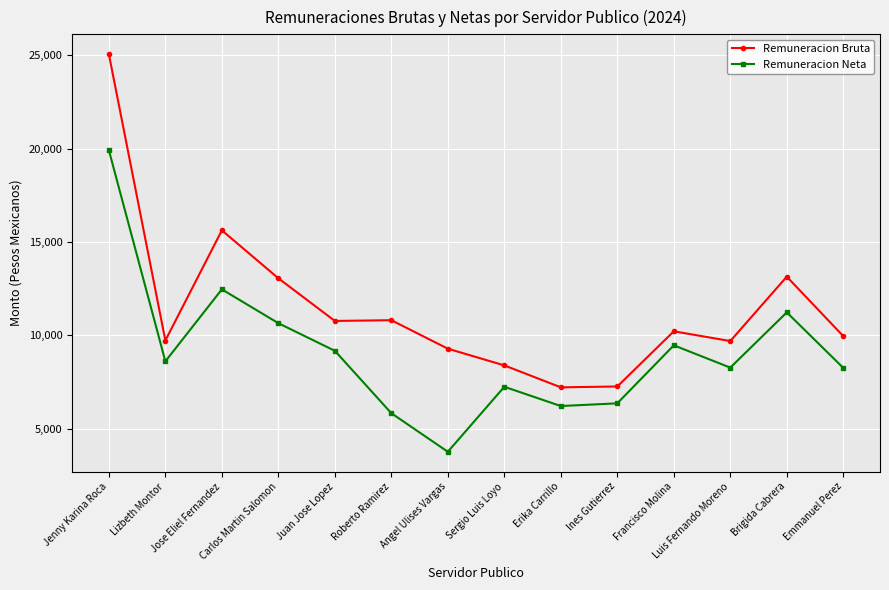

Is it true that Remuneracion Bruta equals 23110.1 at Jose Eliel Fernandez?

False